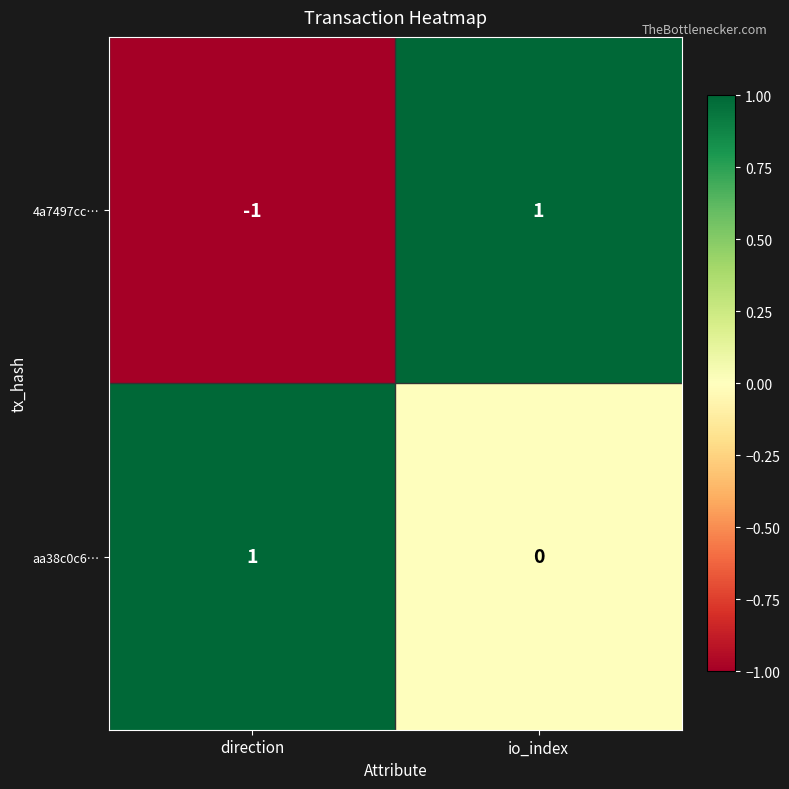

What is the total value across all series at io_index?

1